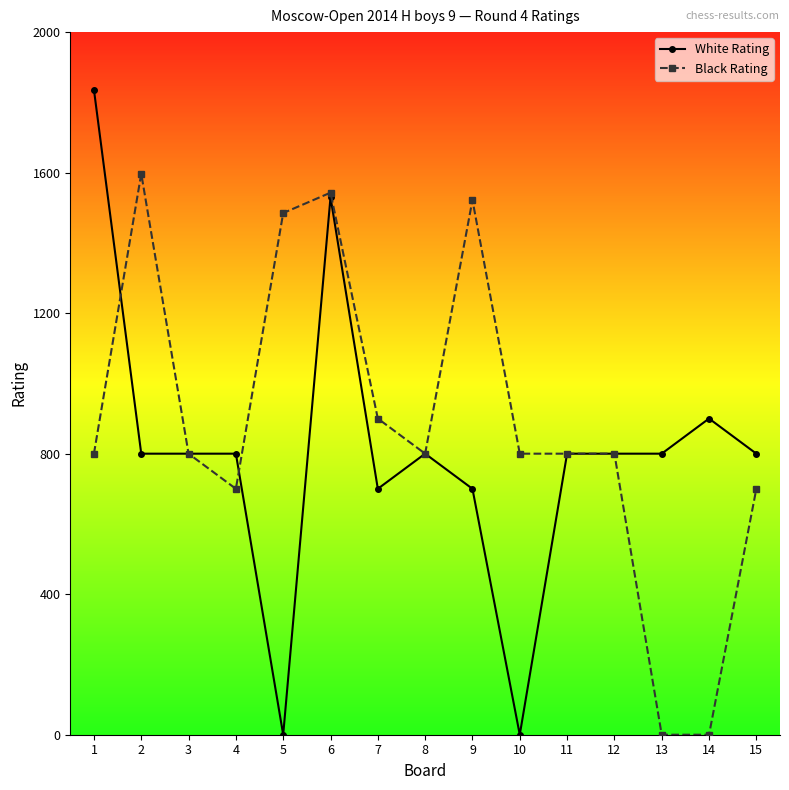

Where is White Rating nearest to the value 918?

14